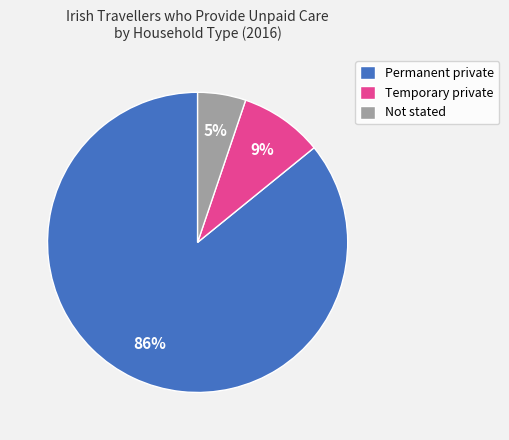

How many slices are in this pie chart?

3